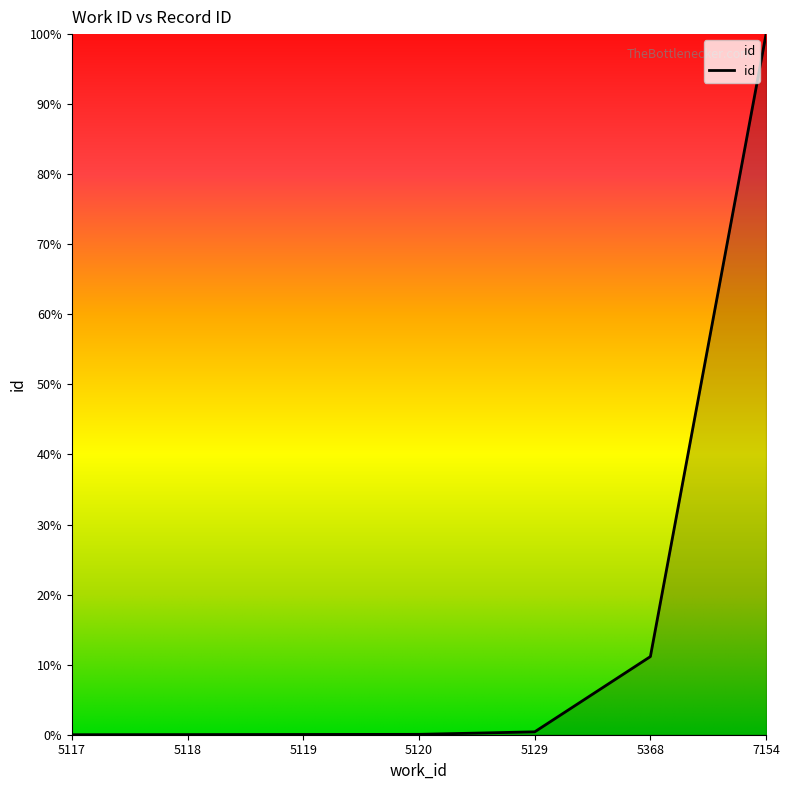

What is the change in value from 5129 to 7154?

+99.6